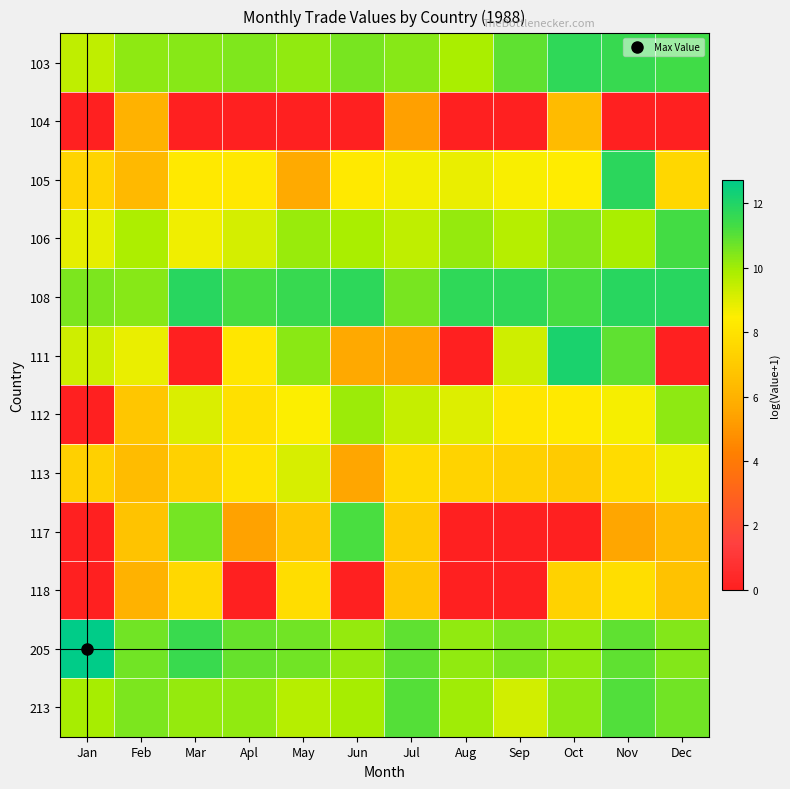

Reading left to right, list all the values displayed in this chart.

103: Jan=9.5	Feb=10.3	Mar=10.3	Apl=10.5	May=10.2	Jun=10.5	Jul=10.4	Aug=9.9	Sep=10.9	Oct=11.7	Nov=11.6	Dec=11.4
104: Jan=0.0	Feb=6.0	Mar=0.0	Apl=0.0	May=0.0	Jun=0.0	Jul=5.3	Aug=0.0	Sep=0.0	Oct=6.4	Nov=0.0	Dec=0.0
105: Jan=7.4	Feb=6.3	Mar=8.3	Apl=8.2	May=5.7	Jun=8.3	Jul=8.7	Aug=8.8	Sep=8.6	Oct=8.4	Nov=11.8	Dec=7.5
106: Jan=8.9	Feb=9.8	Mar=8.7	Apl=9.1	May=10.1	Jun=9.8	Jul=9.5	Aug=10.2	Sep=9.7	Oct=10.4	Nov=9.9	Dec=11.3
108: Jan=10.5	Feb=10.4	Mar=11.8	Apl=11.2	May=11.5	Jun=11.7	Jul=10.6	Aug=11.7	Sep=11.7	Oct=11.3	Nov=11.9	Dec=11.8
111: Jan=9.3	Feb=8.8	Mar=0.0	Apl=8.2	May=10.3	Jun=5.6	Jul=5.5	Aug=0.0	Sep=9.3	Oct=12.1	Nov=10.9	Dec=0.0
112: Jan=0.0	Feb=6.9	Mar=9.0	Apl=7.9	May=8.5	Jun=10.1	Jul=9.4	Aug=9.0	Sep=8.1	Oct=8.3	Nov=8.6	Dec=10.2
113: Jan=7.2	Feb=6.4	Mar=7.3	Apl=8.0	May=9.1	Jun=5.5	Jul=7.7	Aug=7.4	Sep=7.2	Oct=7.0	Nov=7.7	Dec=8.8
117: Jan=0.0	Feb=6.7	Mar=10.6	Apl=5.4	May=6.9	Jun=11.2	Jul=7.0	Aug=0.0	Sep=0.0	Oct=0.0	Nov=5.5	Dec=6.3
118: Jan=0.0	Feb=6.0	Mar=7.6	Apl=0.0	May=7.8	Jun=0.0	Jul=6.8	Aug=0.0	Sep=0.0	Oct=7.3	Nov=7.8	Dec=6.7
205: Jan=12.7	Feb=10.6	Mar=11.5	Apl=10.8	May=10.7	Jun=10.1	Jul=10.9	Aug=10.2	Sep=10.5	Oct=10.2	Nov=10.9	Dec=10.4
213: Jan=9.9	Feb=10.5	Mar=10.1	Apl=10.2	May=9.7	Jun=9.9	Jul=11.0	Aug=10.0	Sep=9.2	Oct=10.3	Nov=11.1	Dec=10.6